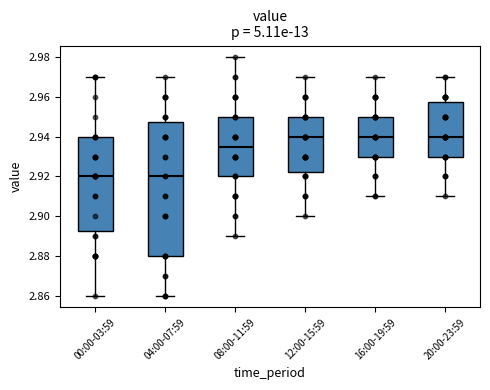

Which box is the tallest, from its lower edge to its upper edge?

04:00-07:59